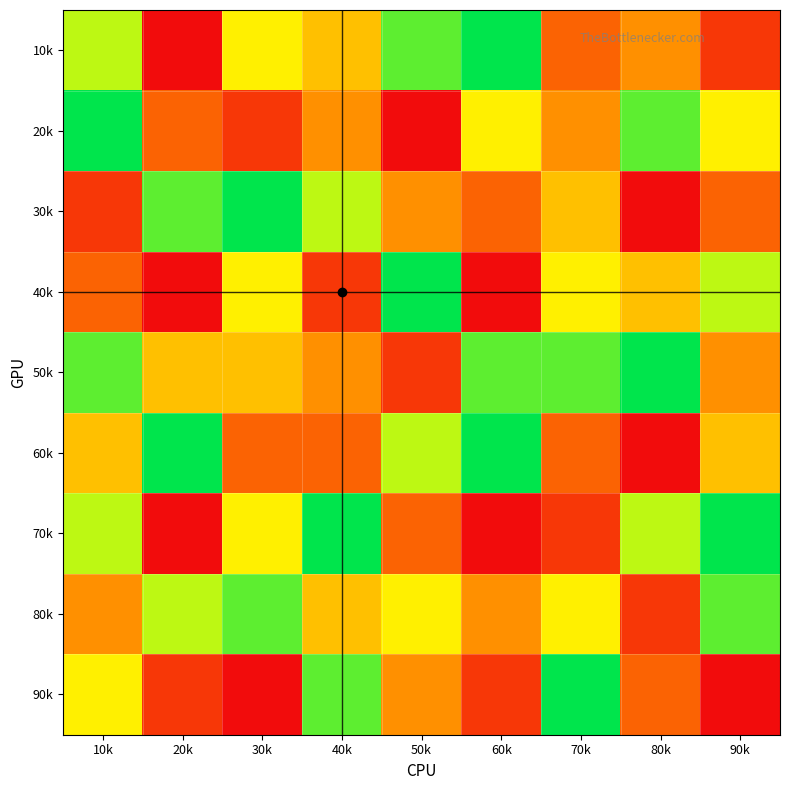

Reading left to right, what are all the values shown in this chart?

10k: 10k=7	20k=1	30k=6	40k=5	50k=8	60k=9	70k=3	80k=4	90k=2
20k: 10k=9	20k=3	30k=2	40k=4	50k=1	60k=6	70k=4	80k=8	90k=6
30k: 10k=2	20k=8	30k=9	40k=7	50k=4	60k=3	70k=5	80k=1	90k=3
40k: 10k=3	20k=1	30k=6	40k=2	50k=9	60k=1	70k=6	80k=5	90k=7
50k: 10k=8	20k=5	30k=5	40k=4	50k=2	60k=8	70k=8	80k=9	90k=4
60k: 10k=5	20k=9	30k=3	40k=3	50k=7	60k=9	70k=3	80k=1	90k=5
70k: 10k=7	20k=1	30k=6	40k=9	50k=3	60k=1	70k=2	80k=7	90k=9
80k: 10k=4	20k=7	30k=8	40k=5	50k=6	60k=4	70k=6	80k=2	90k=8
90k: 10k=6	20k=2	30k=1	40k=8	50k=4	60k=2	70k=9	80k=3	90k=1